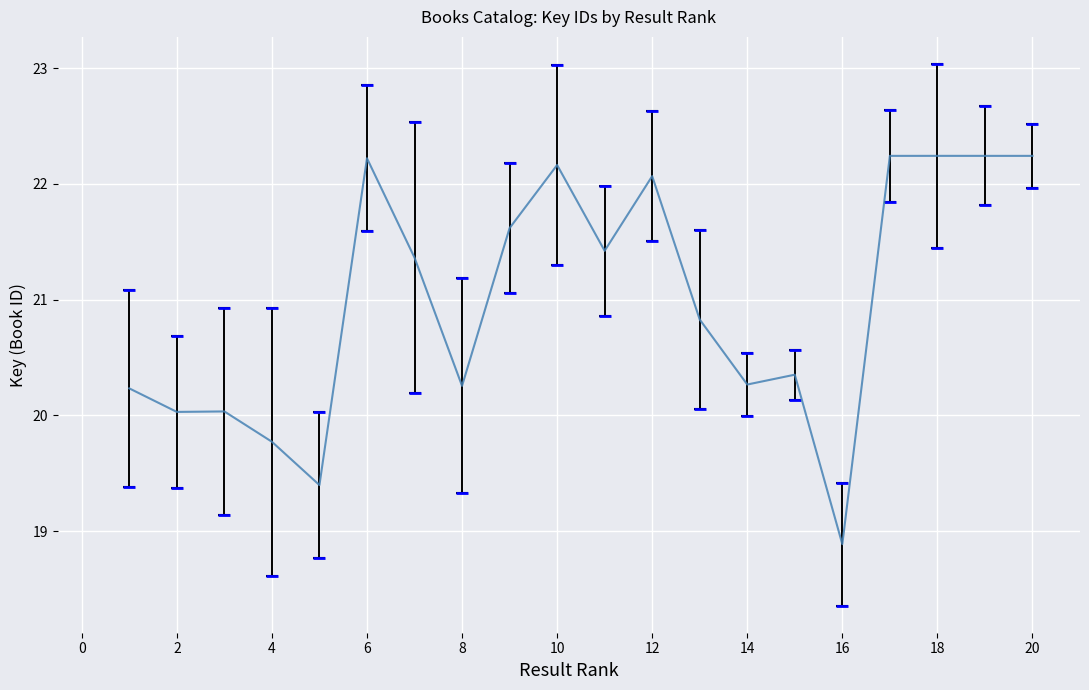

What is the difference between the maximum and minimum values?

3.4